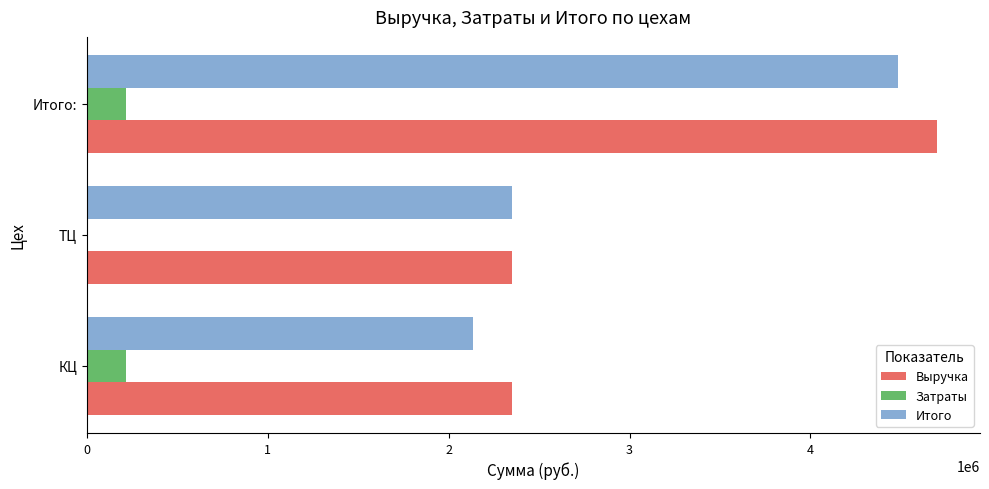

What is the sum of all Выручка values?

9404592.0